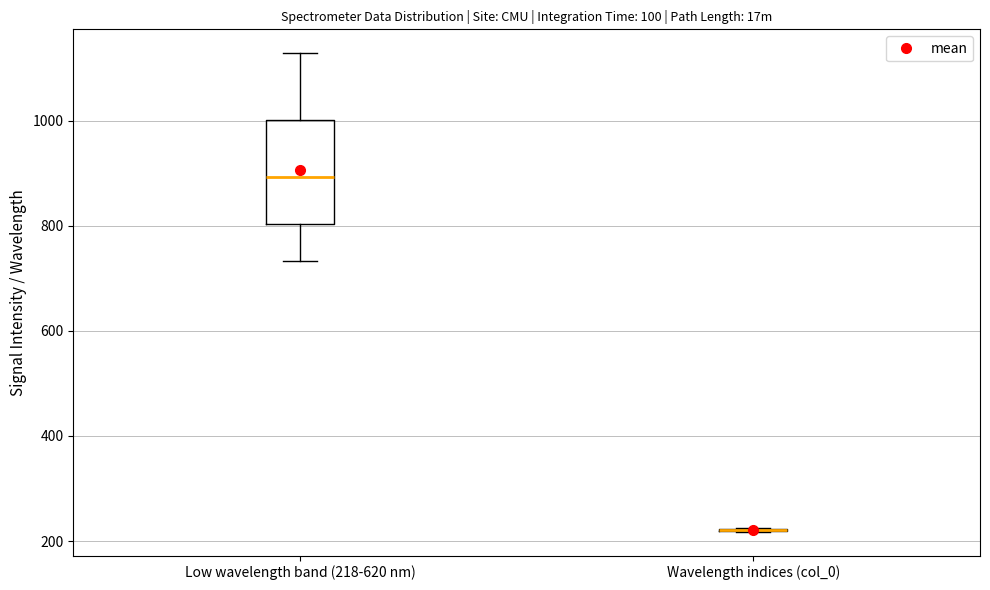

Reading left to right, read every box against the y-axis: the position of its median line, the range the box covers, and the ends of its whiskers. The values are not printed on the chart, so give them approximately, as read against the axis.

Low wavelength band (218-620 nm): median 900, box 800 to 1000, whiskers 740 to 1120
Wavelength indices (col_0): box collapsed to a line at 220, whiskers 220 to 220